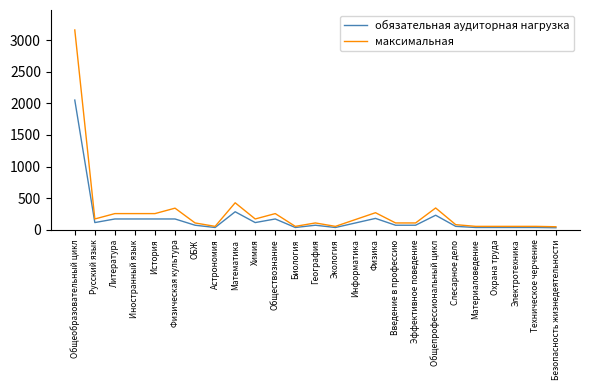

How many lines are shown in the chart?

2